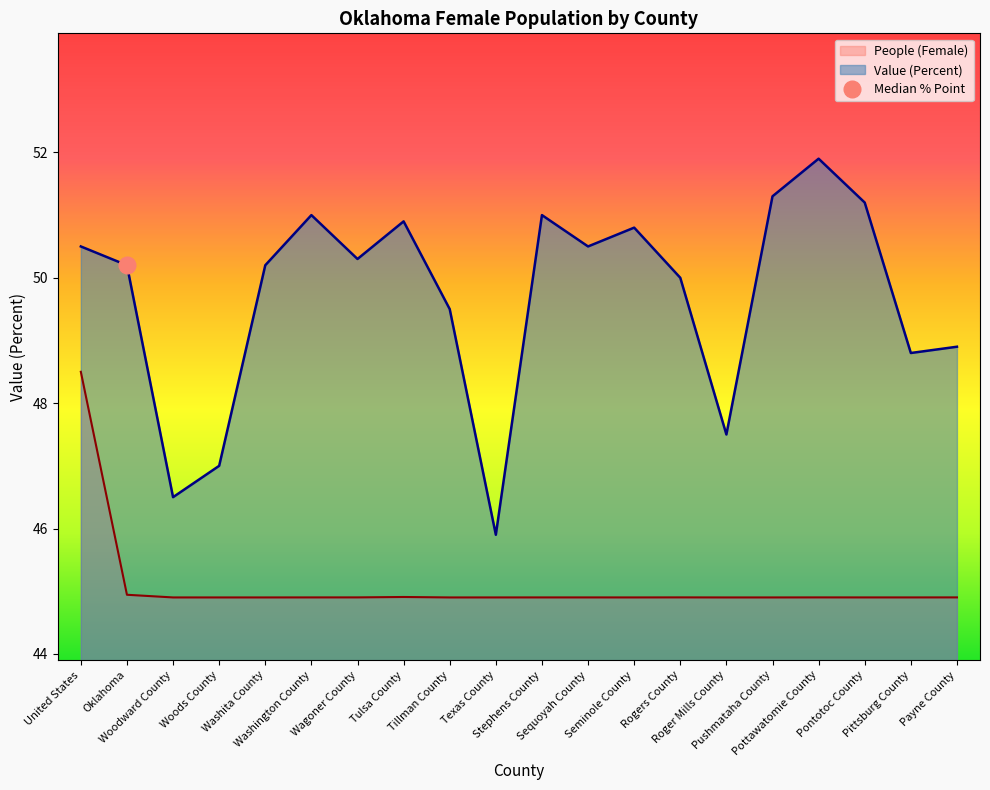

What is the sum of all Value (Percent) values?

993.9